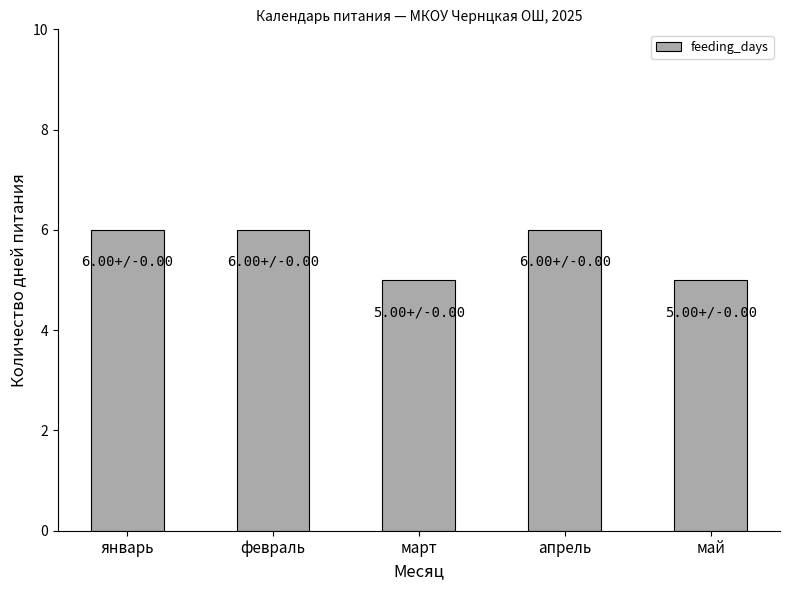

Reading left to right, what are all the values shown in this chart?

январь=6	февраль=6	март=5	апрель=6	май=5